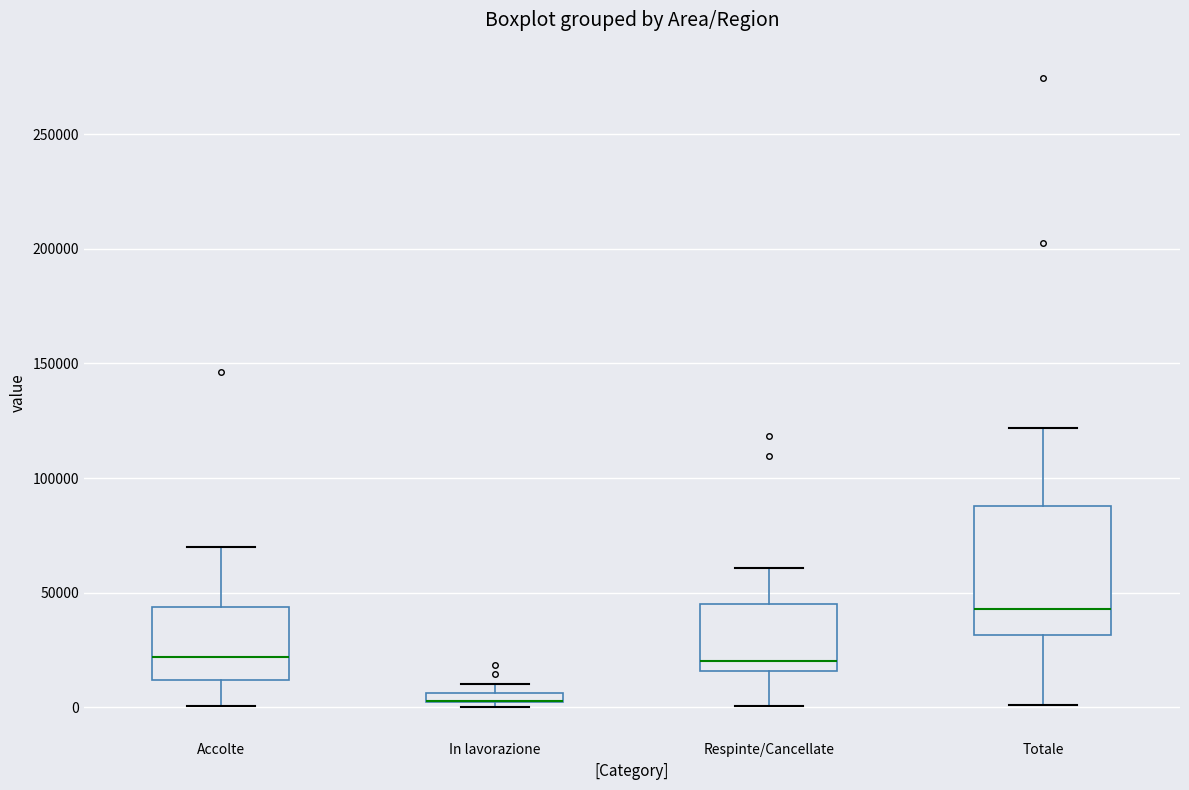

Where is the lower edge of the box for Respinte/Cancellate on the y-axis? The values are not printed on the chart, so give them approximately, as read against the axis.

15000